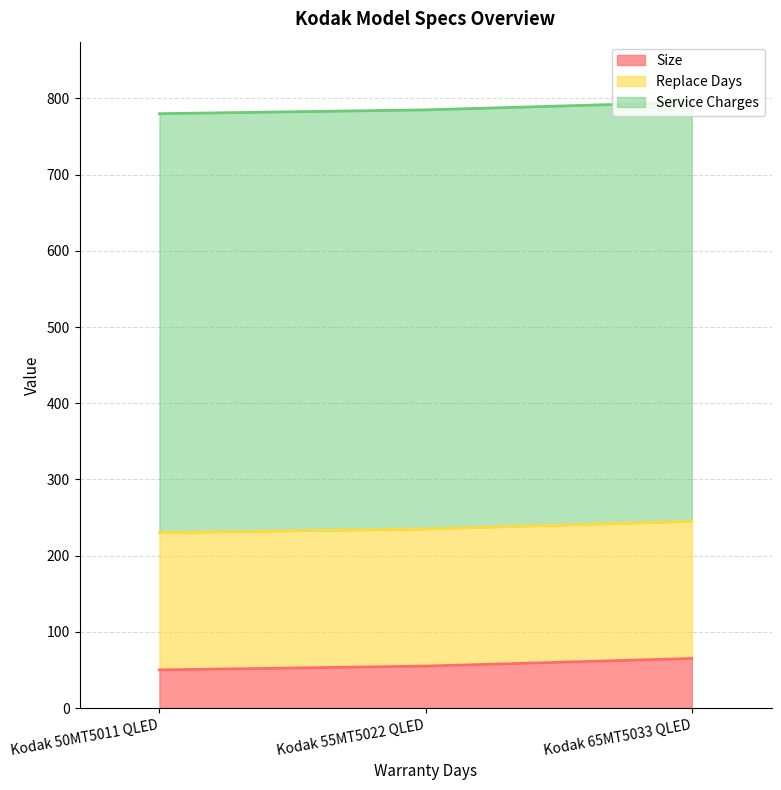

What is the label of the 2nd point from the left?

Kodak 55MT5022 QLED